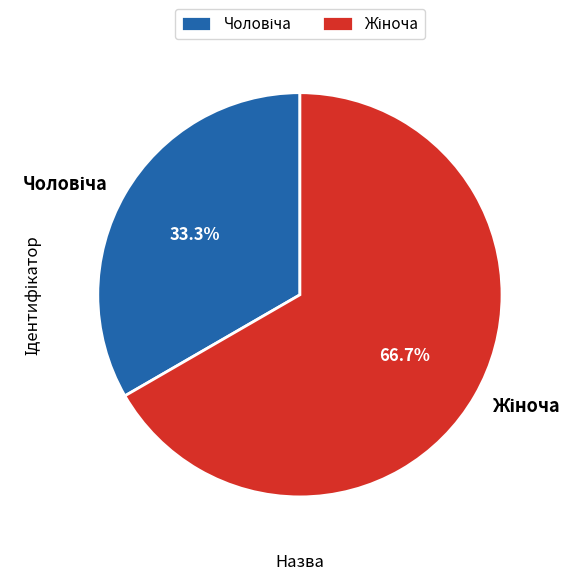

Does any single category account for the majority?

Yes